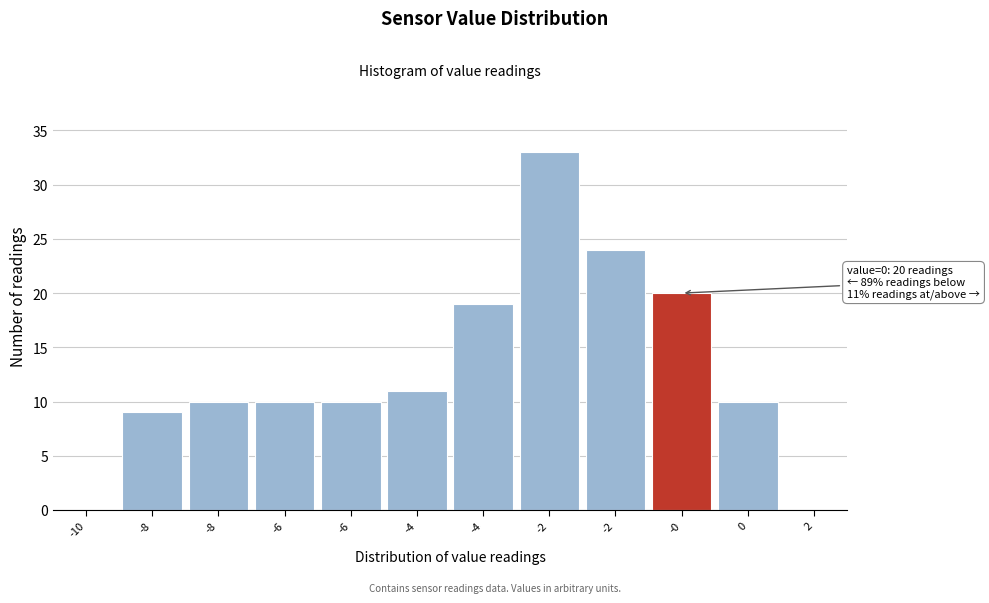

Are the bars horizontal?

No